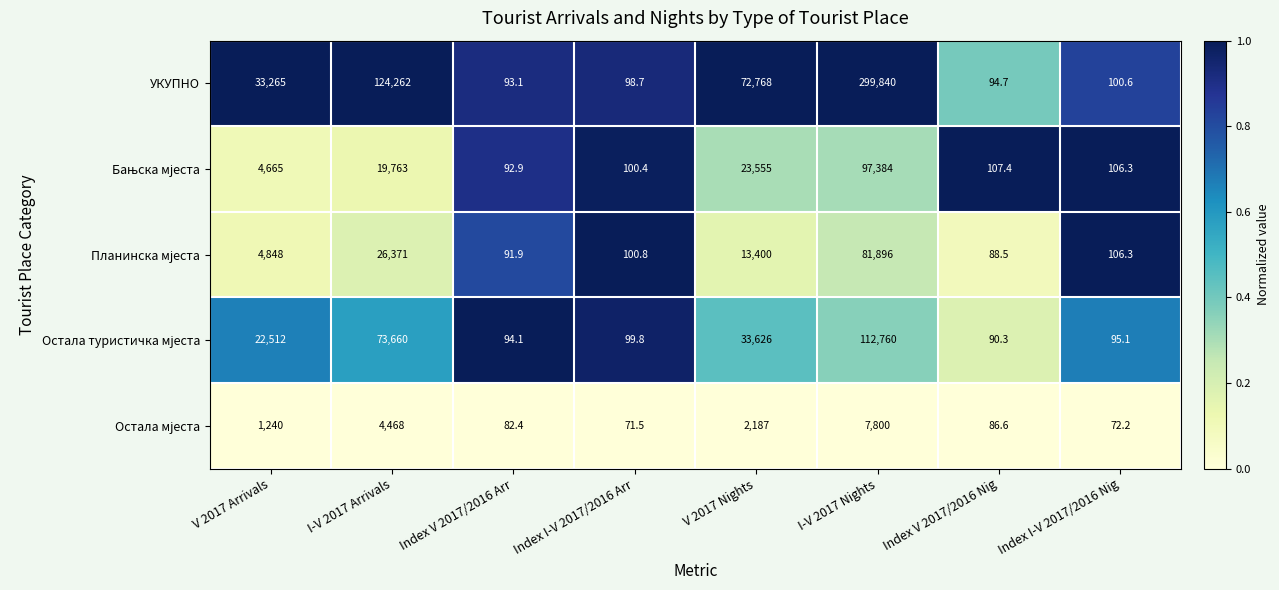

What is the difference between the second highest and second lowest values in the УКУПНО series?

124167.3